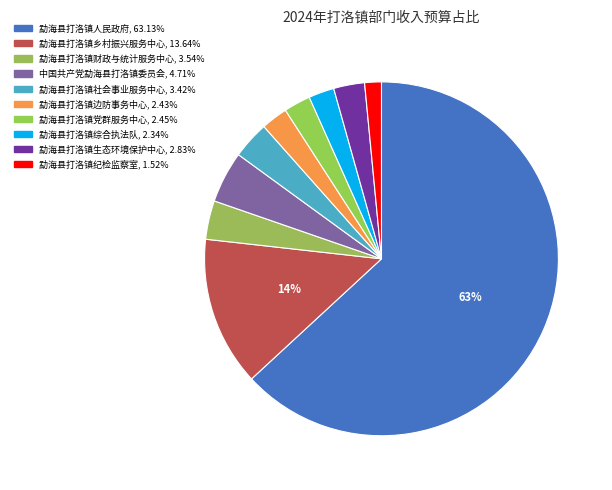

What percentage is the 勐海县打洛镇纪检监察室 slice, to the nearest percent?

2%